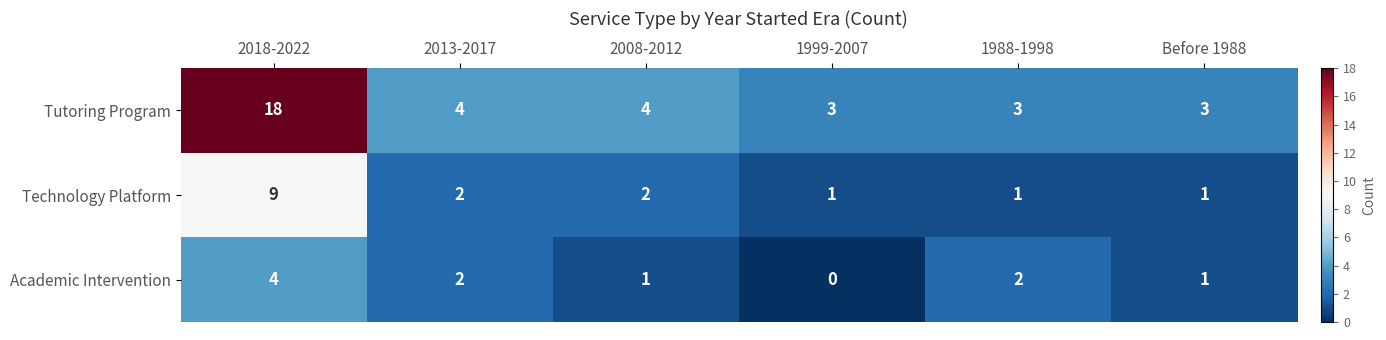

How many Technology Platform values are between 1 and 2?

5